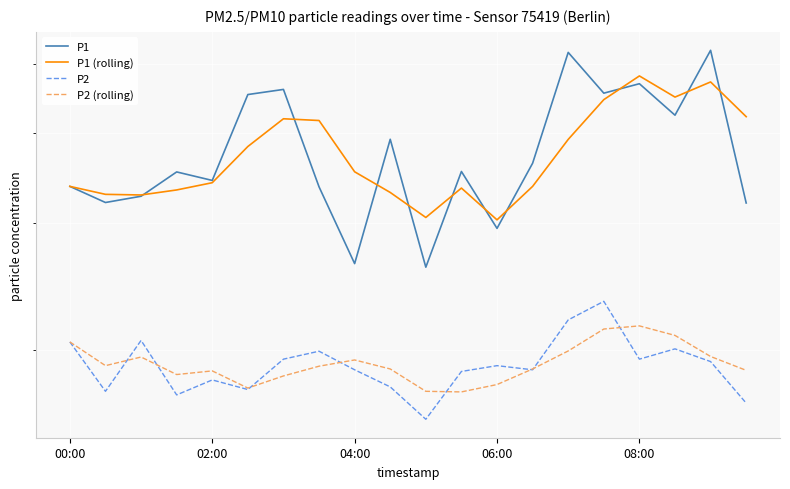

What is the sum of all P1 values?

75.7